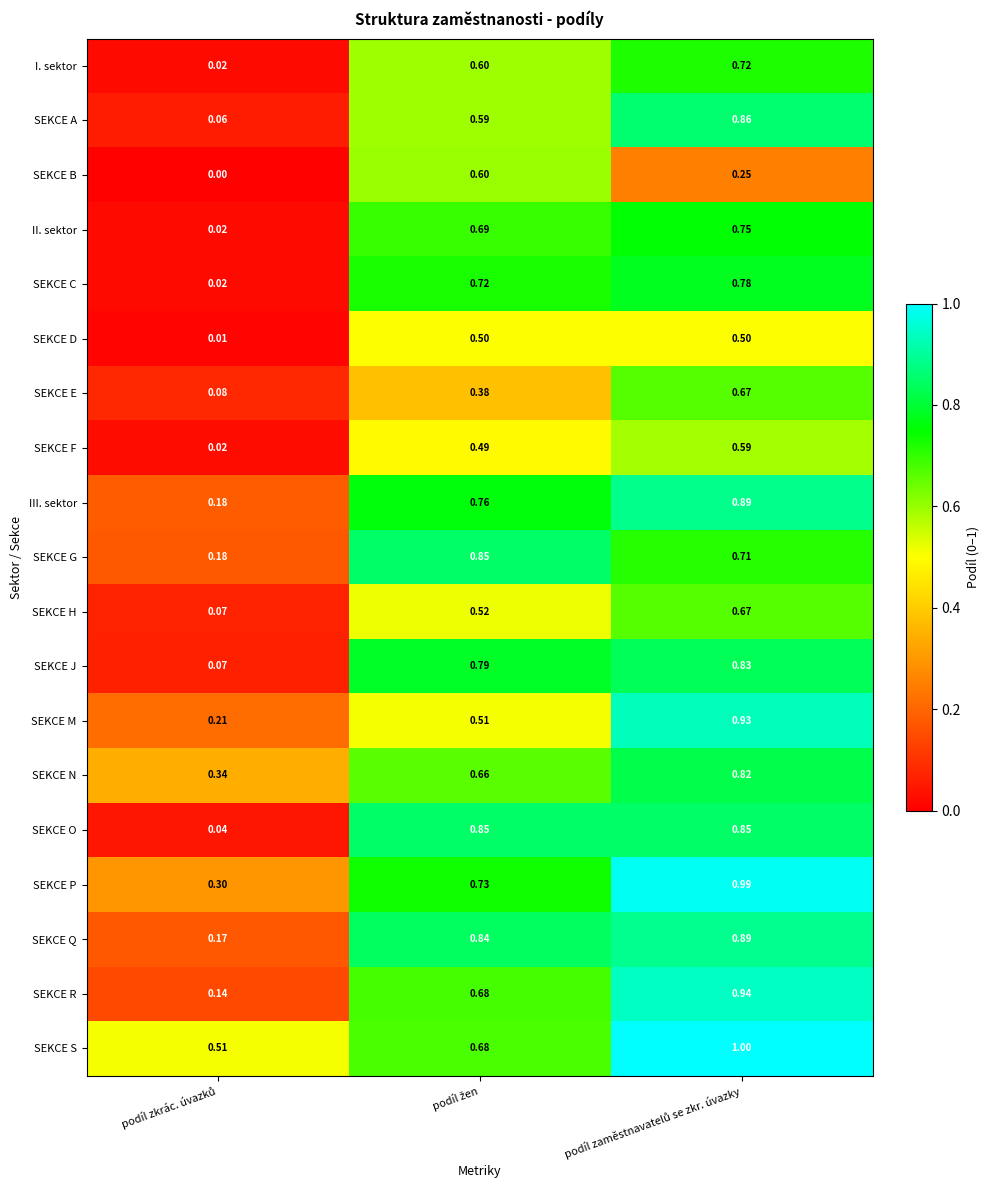

Which series has the largest total across all categories?

SEKCE S